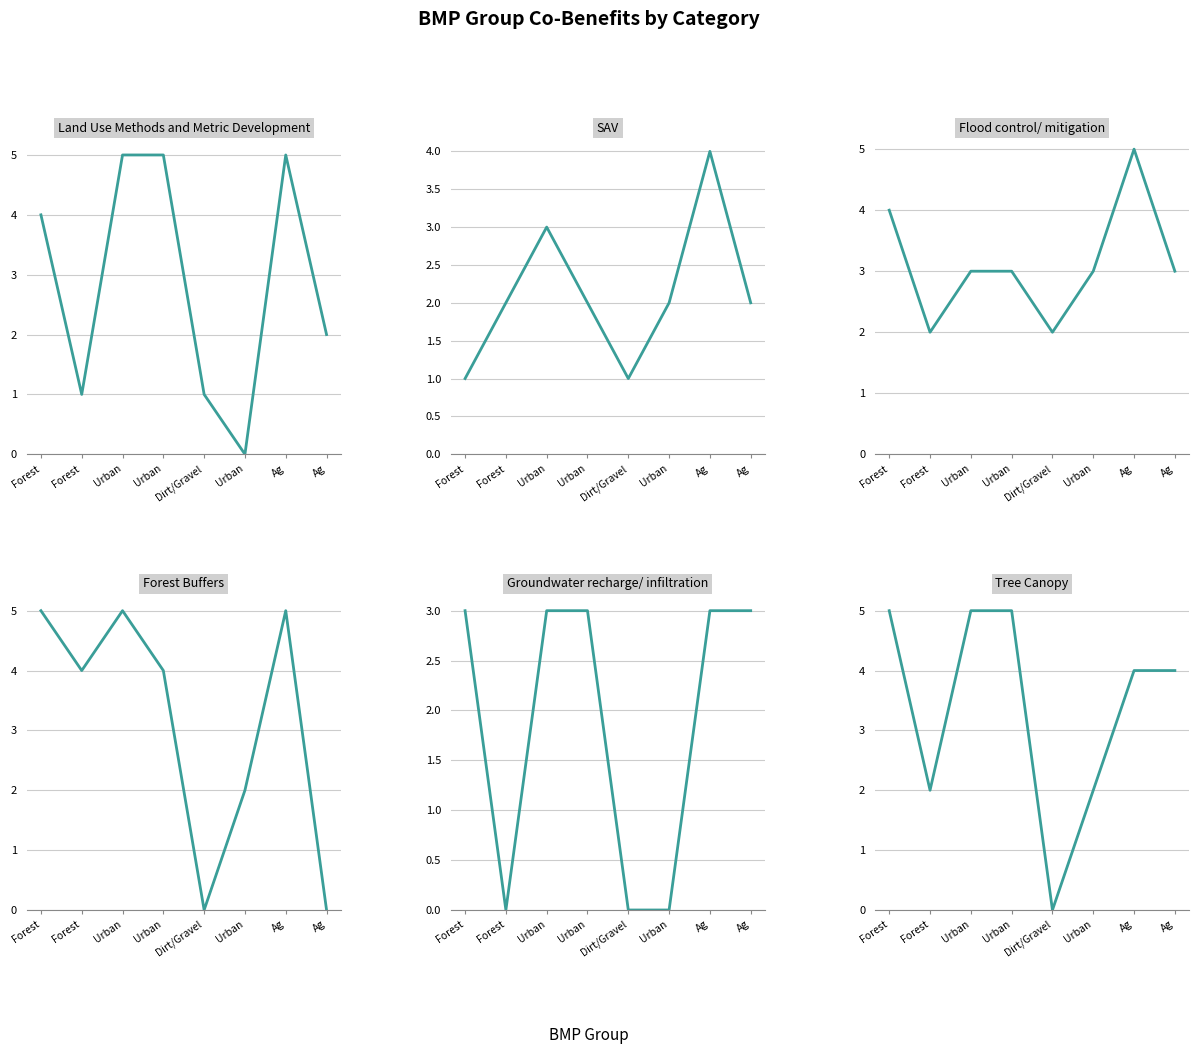

Which series has the largest range (max minus min)?

Land Use Methods and Metric Development